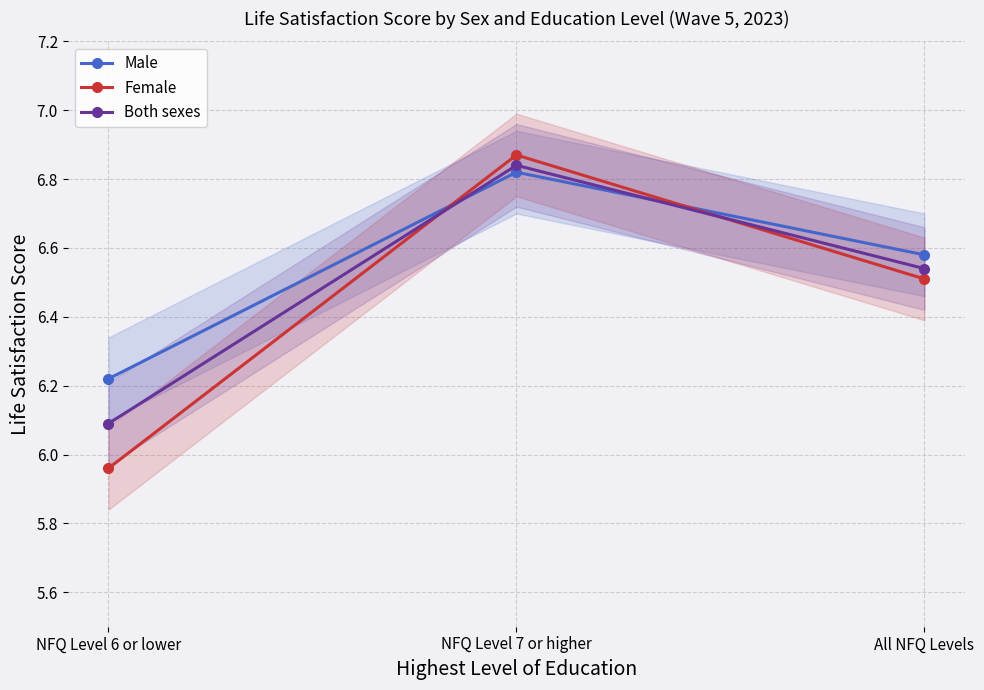

The Both sexes series shows 3.9 at All NFQ Levels. True or false?

False